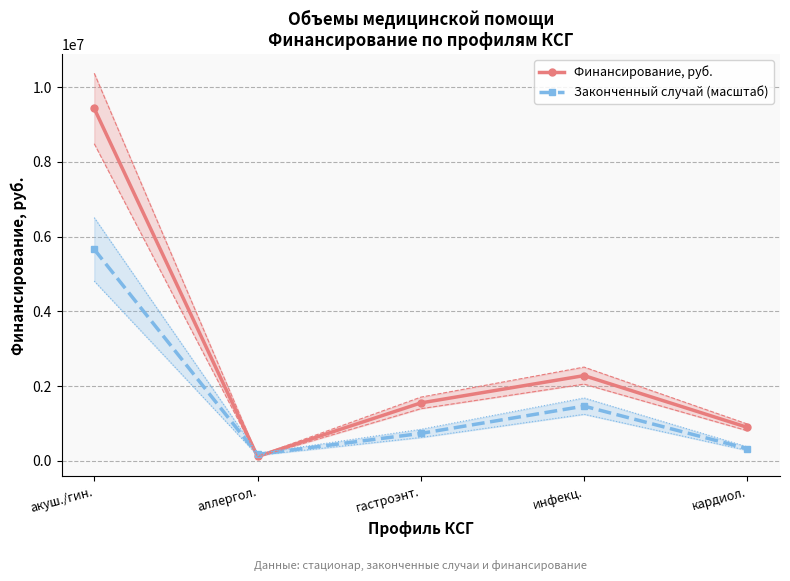

Which series changed the most between аллергол. and гастроэнт.?

Финансирование, руб.